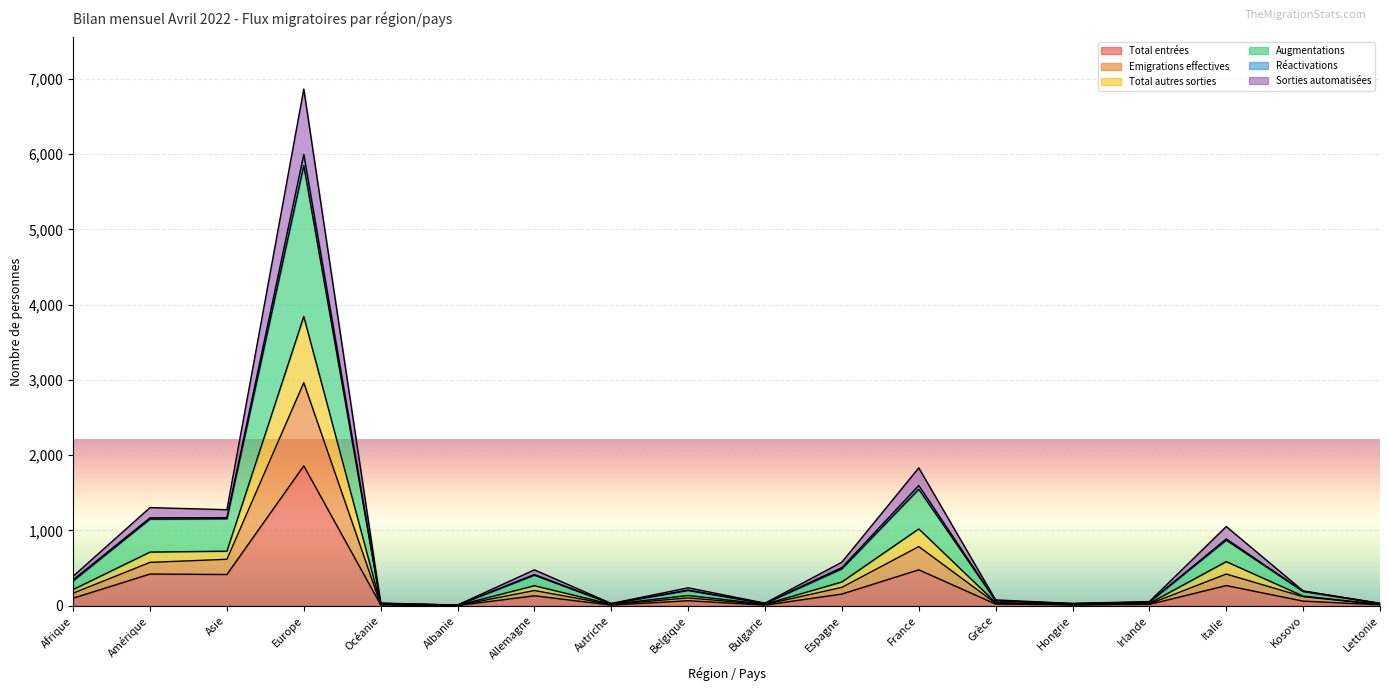

True or false: Réactivations and Emigrations effectives intersect in this chart.

False